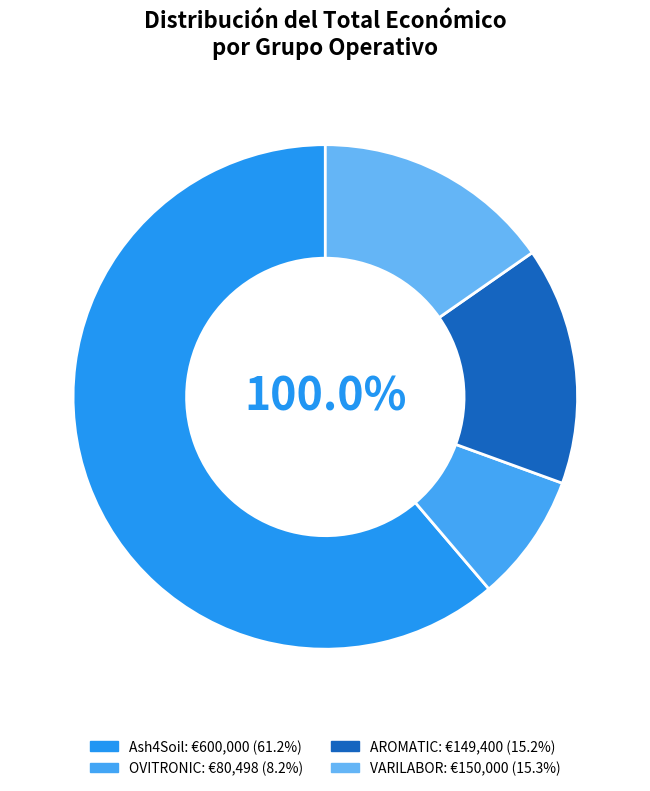

To the nearest percent, what is the average slice percentage?

25%